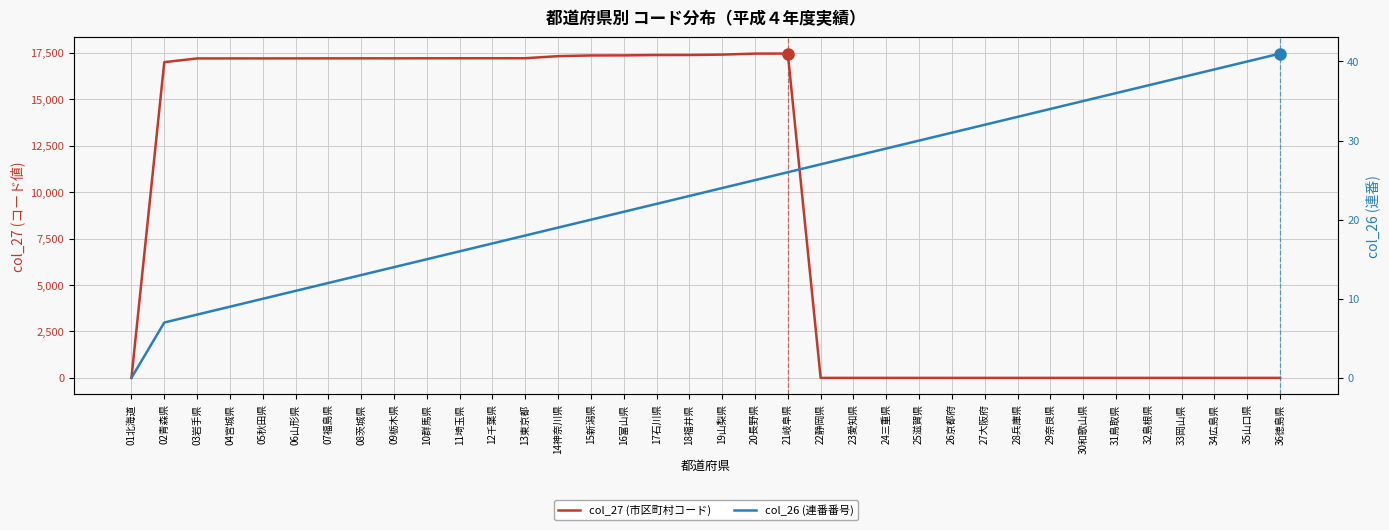

True or false: col_27 (市区町村コード) has more than 0 interior local peaks.

True